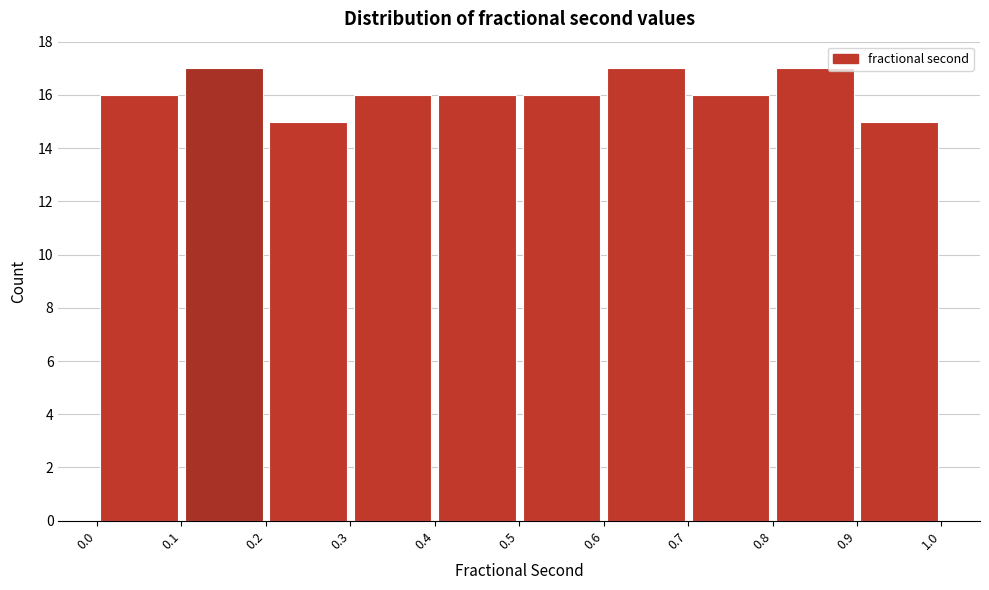

Reading left to right, transcribe this chart: for each bar, give the range it covers on the x-axis and its height. The values are not printed on the chart, so give them approximately, as read against the axis.

0.0 to 0.1: 16
0.1 to 0.2: 17
0.2 to 0.3: 15
0.3 to 0.4: 16
0.4 to 0.5: 16
0.5 to 0.6: 16
0.6 to 0.7: 17
0.7 to 0.8: 16
0.8 to 0.9: 17
0.9 to 1.0: 15